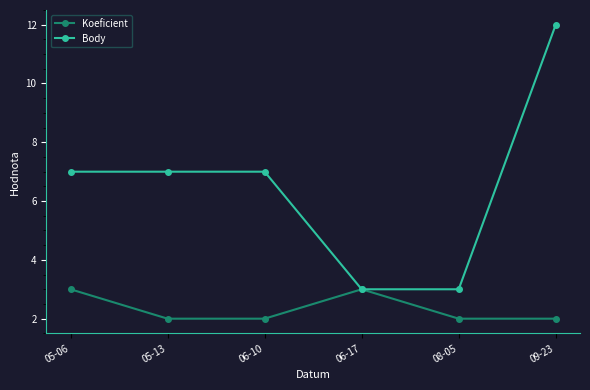

The Body series shows 18 at 09-23. True or false?

False